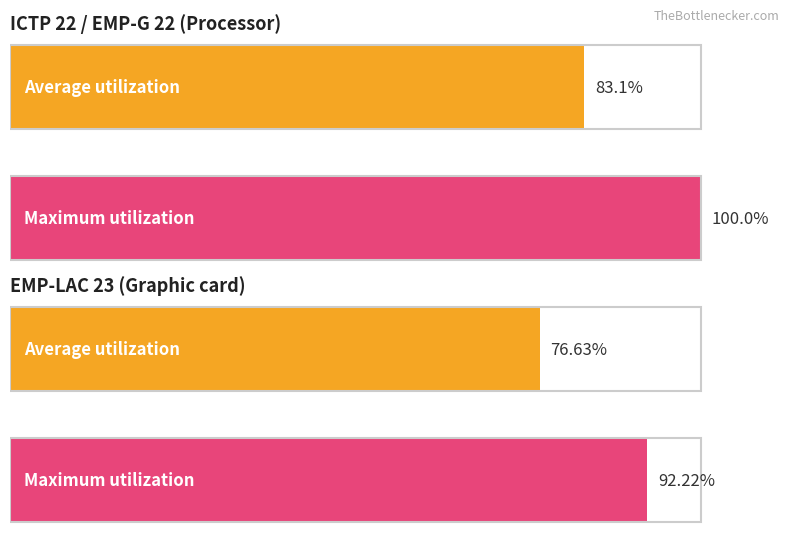

At how many categories does at least one series exceed 77?

2